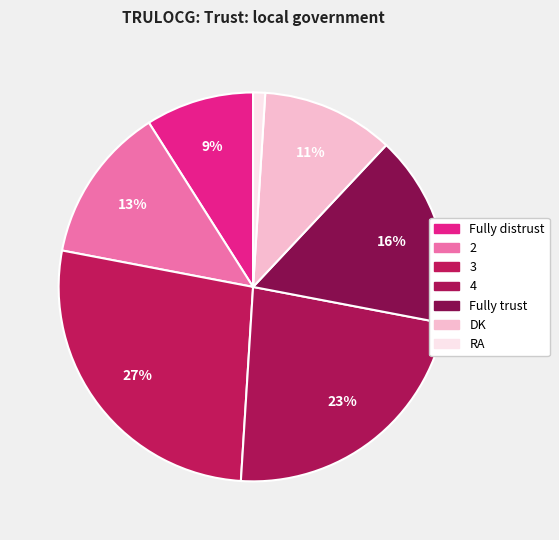

How much of the chart is everything except Fully trust?

84.0%